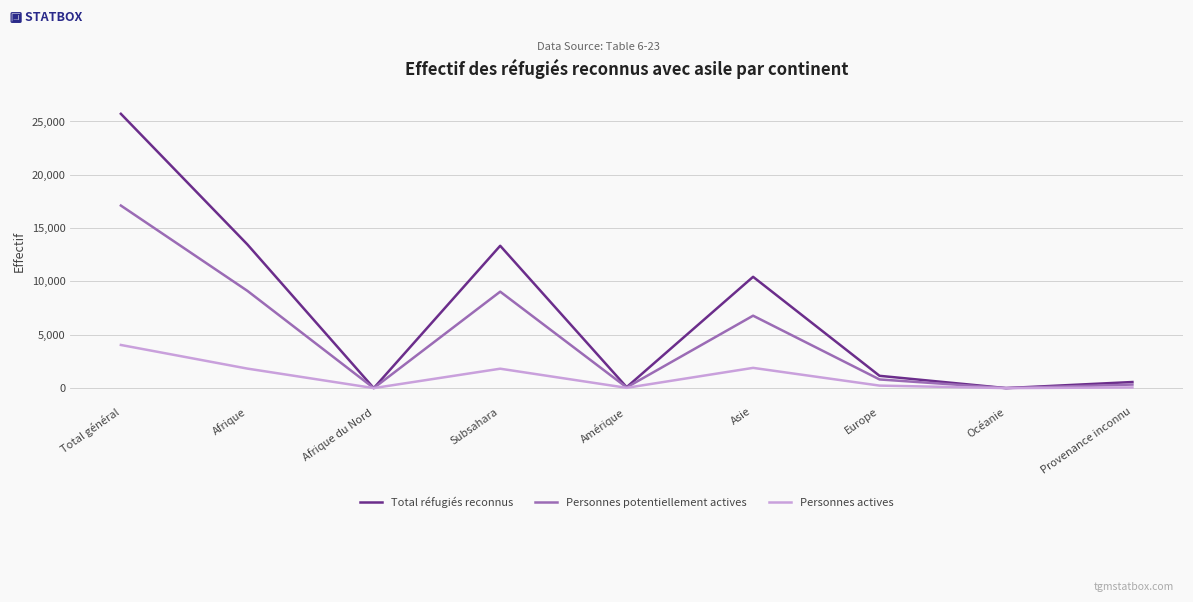

In Total réfugiés reconnus, how many points are higher than both neighbors (excluding endpoints)?

2